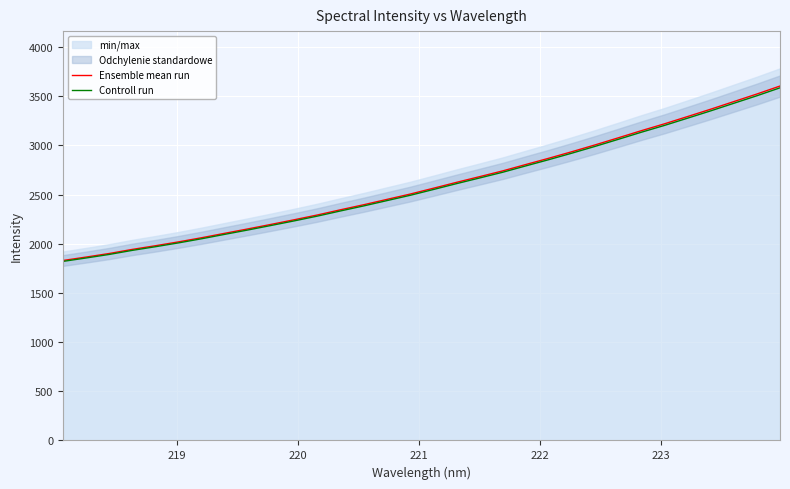

Which series has the largest range (max minus min)?

Ensemble mean run